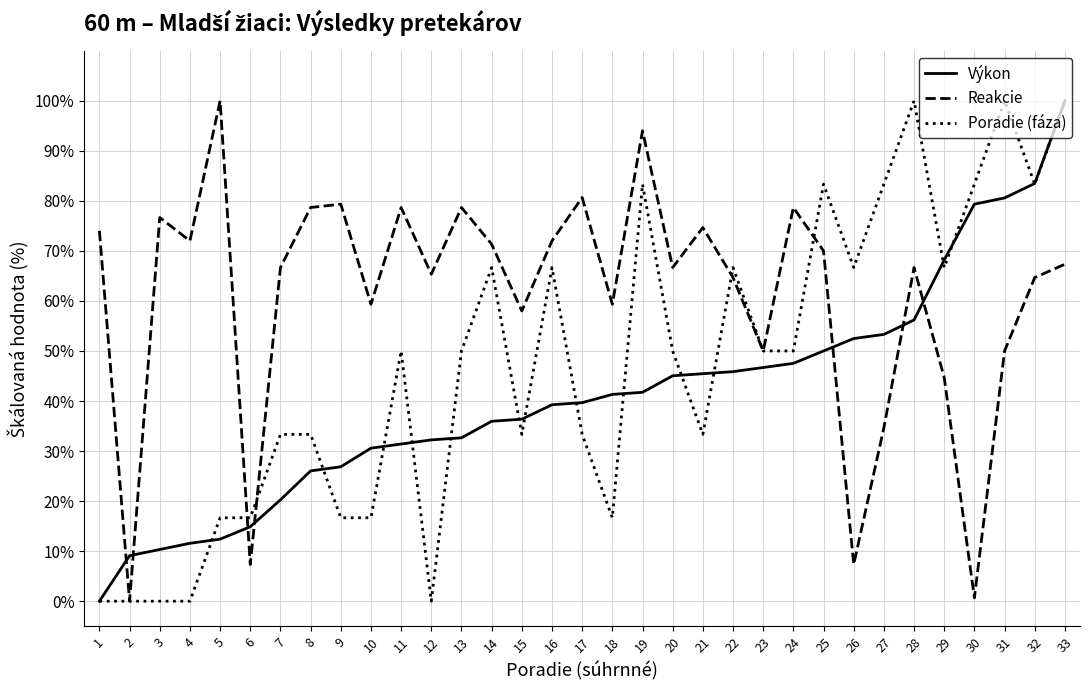

Between 1 and 12, which series saw the biggest shift?

Výkon